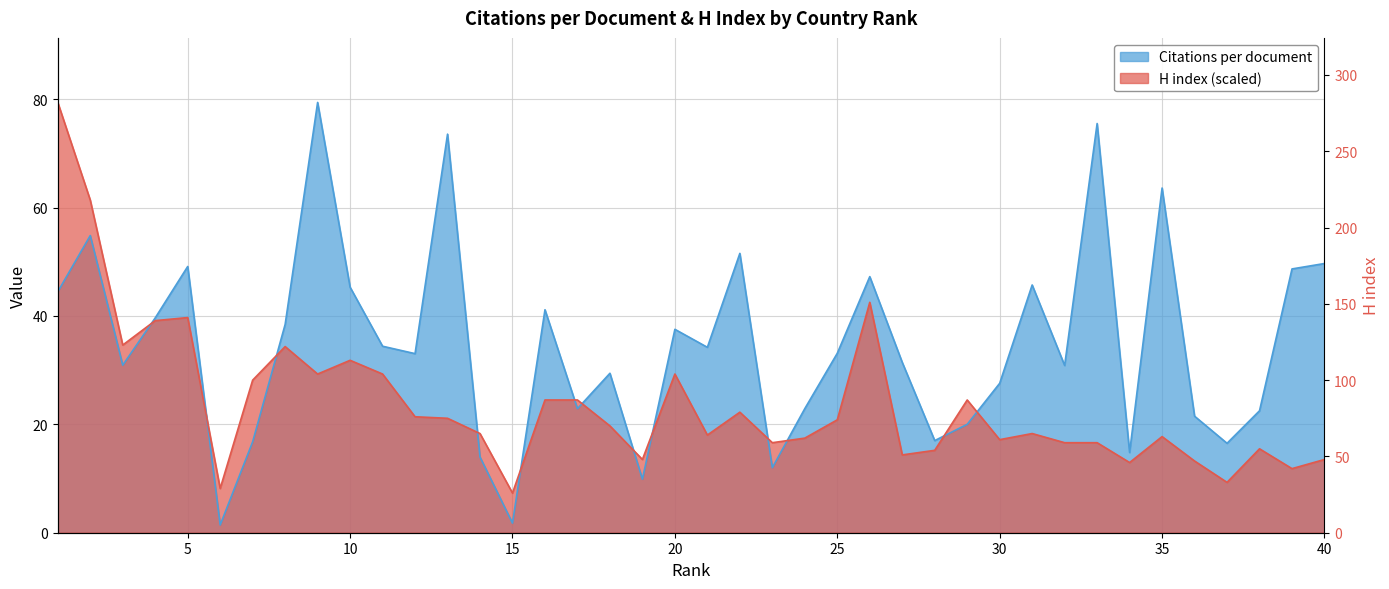

What is the greatest value displayed?

282